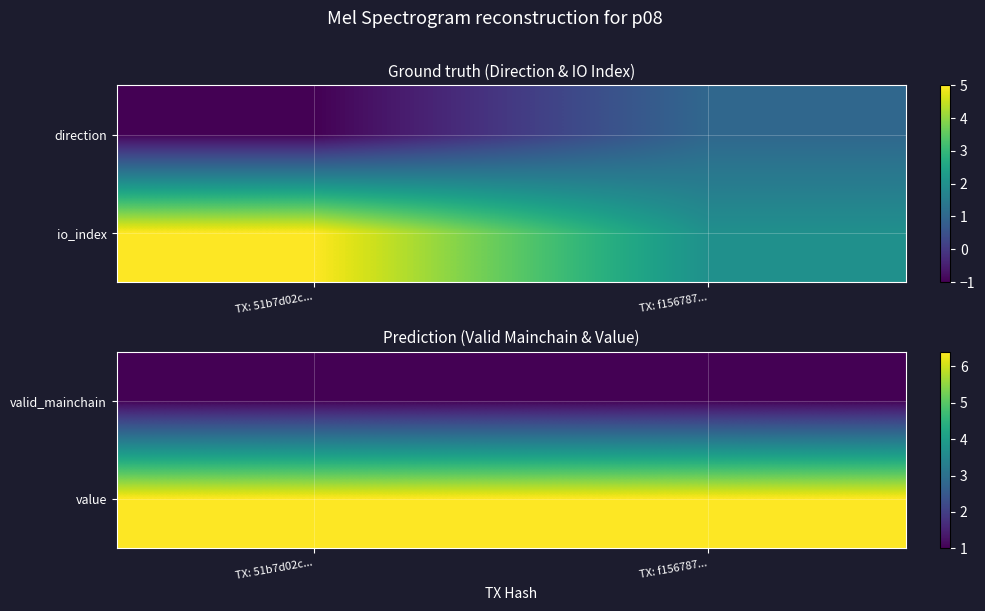

At which category is the sum across all series the highest?

TX: 51b7d02c...